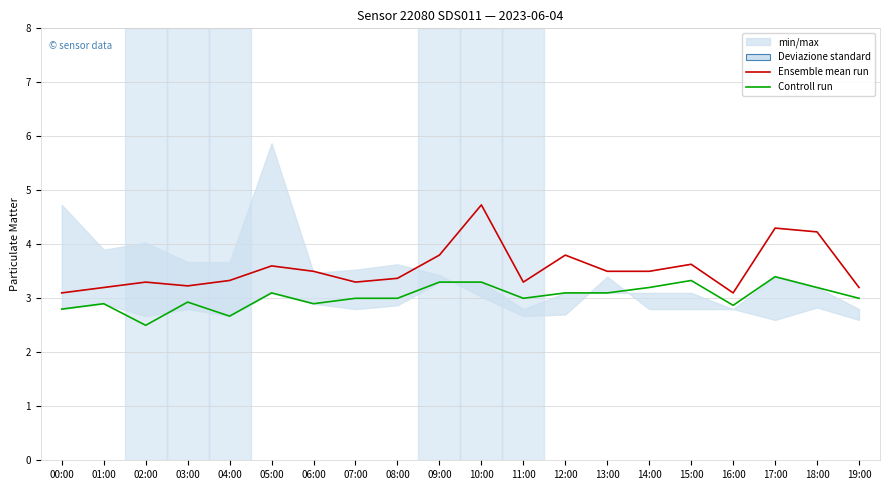

Which series has the largest total across all categories?

Ensemble mean run